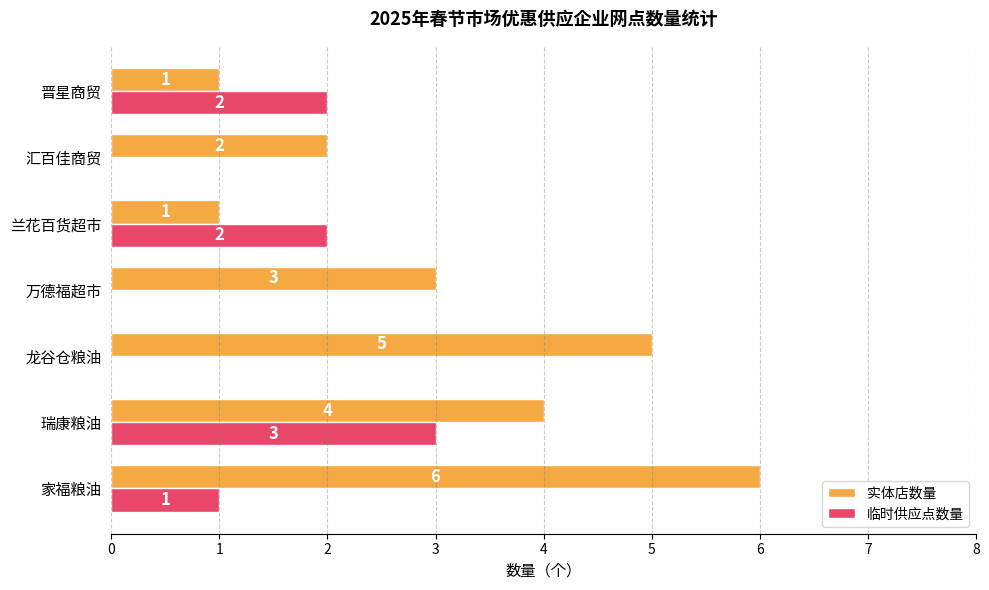

What is the sum of the 临时供应点数量 values at 兰花百货超市 and 家福粮油?

3